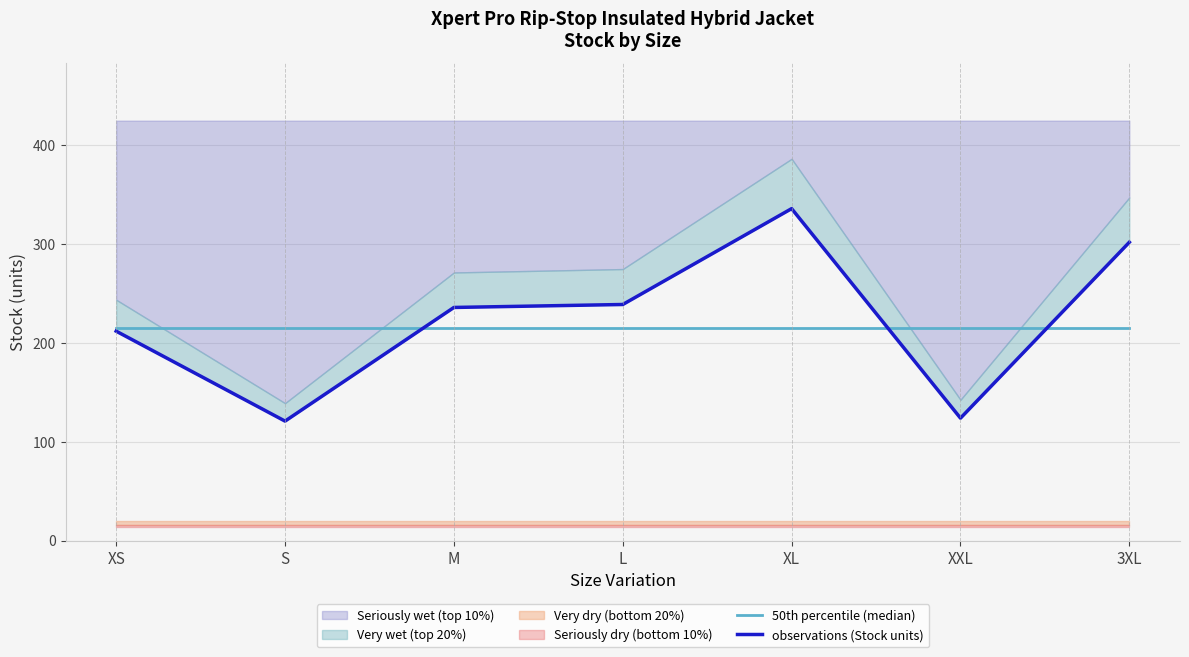

What is the value of the 50th percentile (median) point at the 5th from the left?

215.6